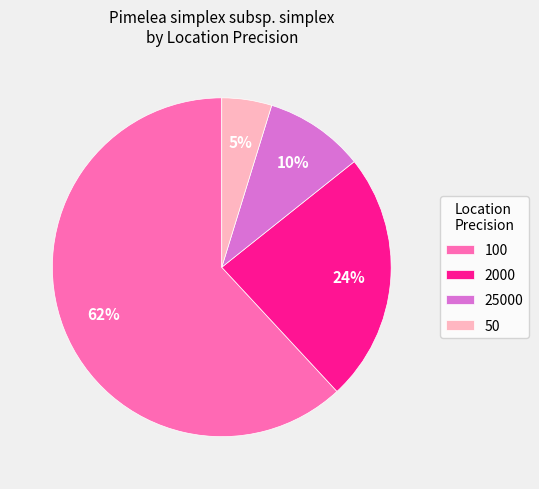

Is there any slice that represents more than half of the pie?

Yes